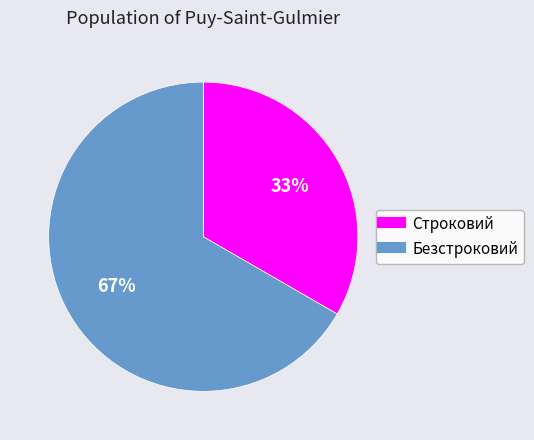

To the nearest percent, what is the combined percentage of Строковий and Безстроковий?

100%